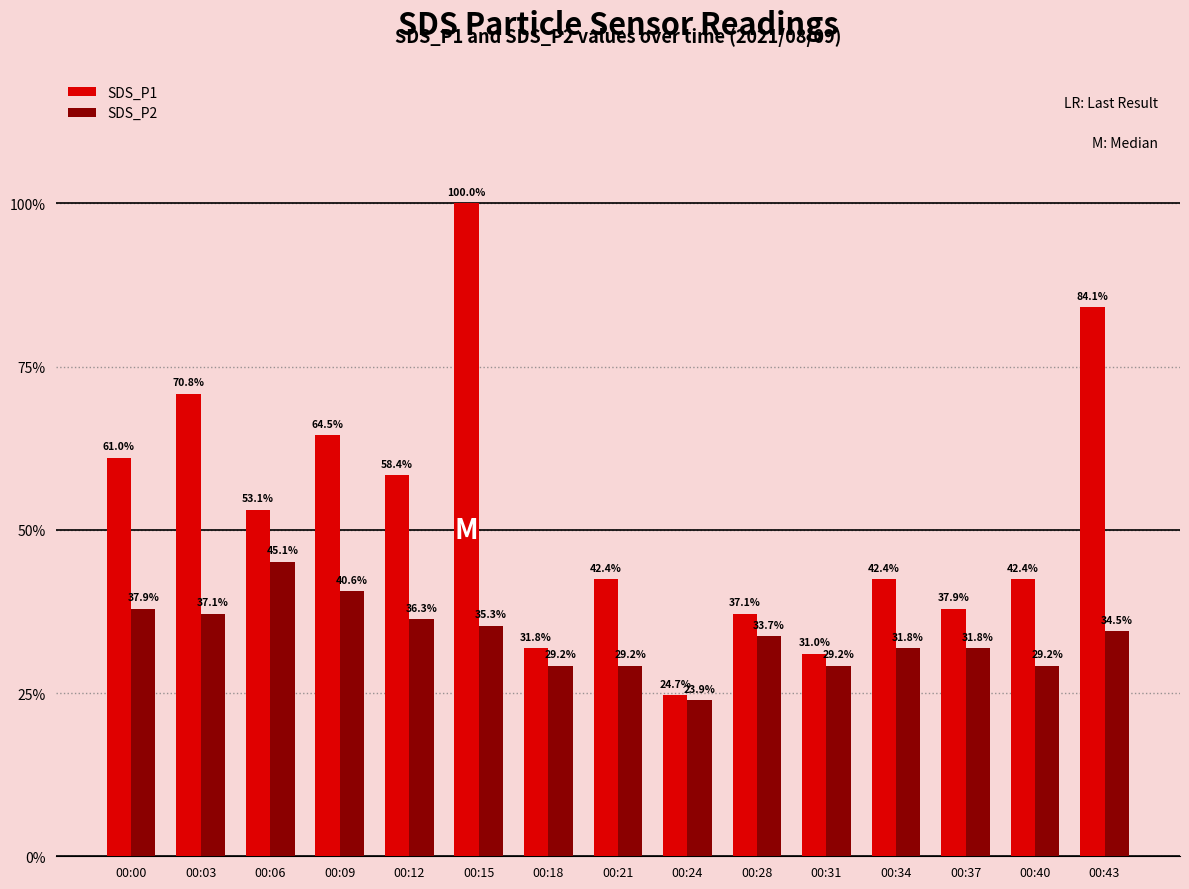

Which series has the widest spread of values?

SDS_P1